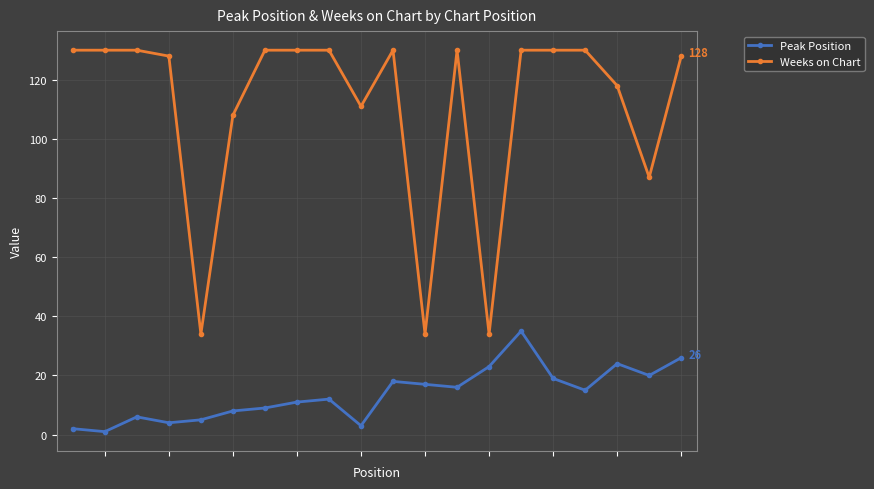

What is the maximum value shown in the chart?

130